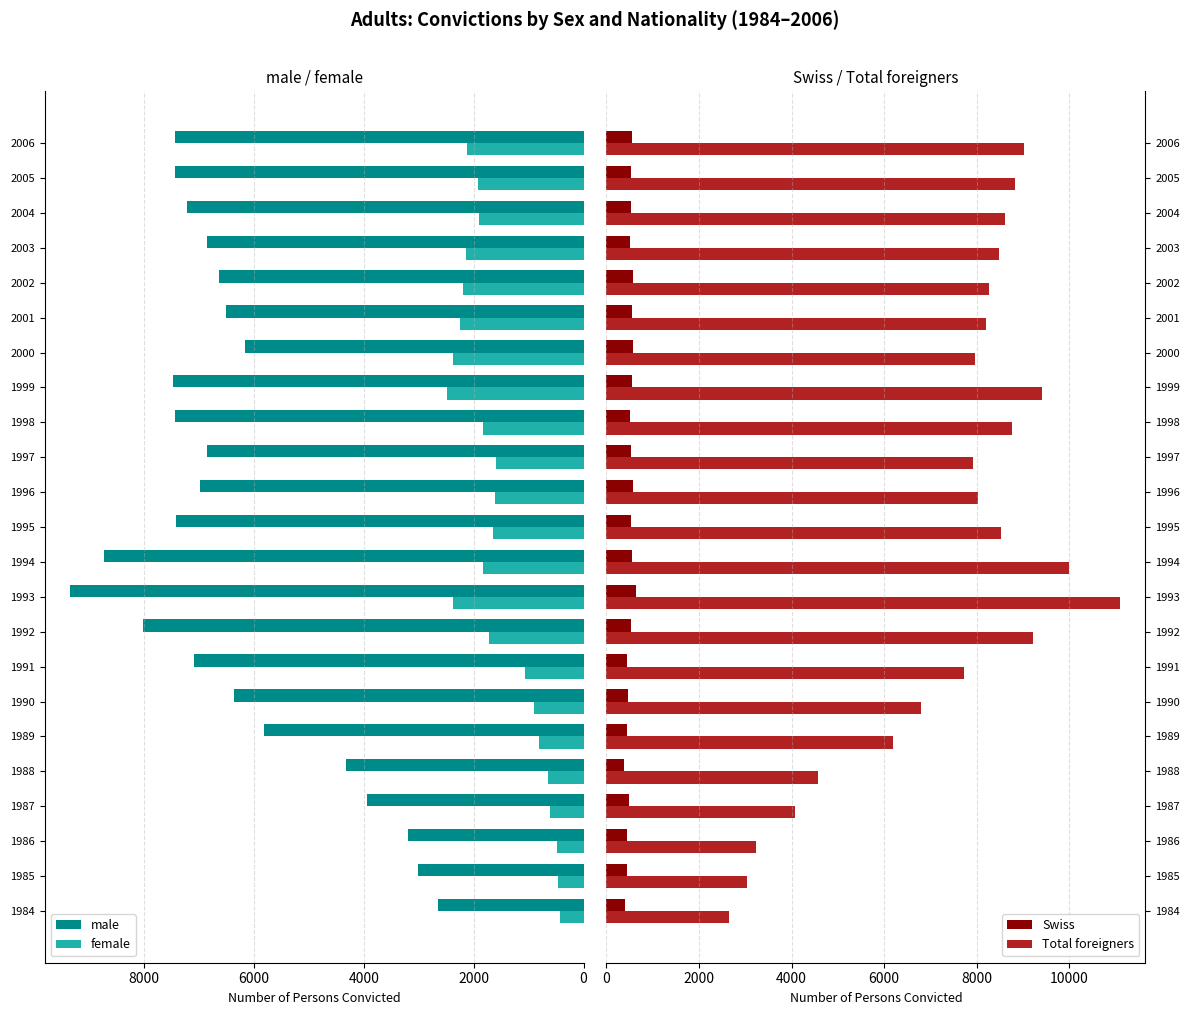

Is it true that female equals 3242 at 1994?

False